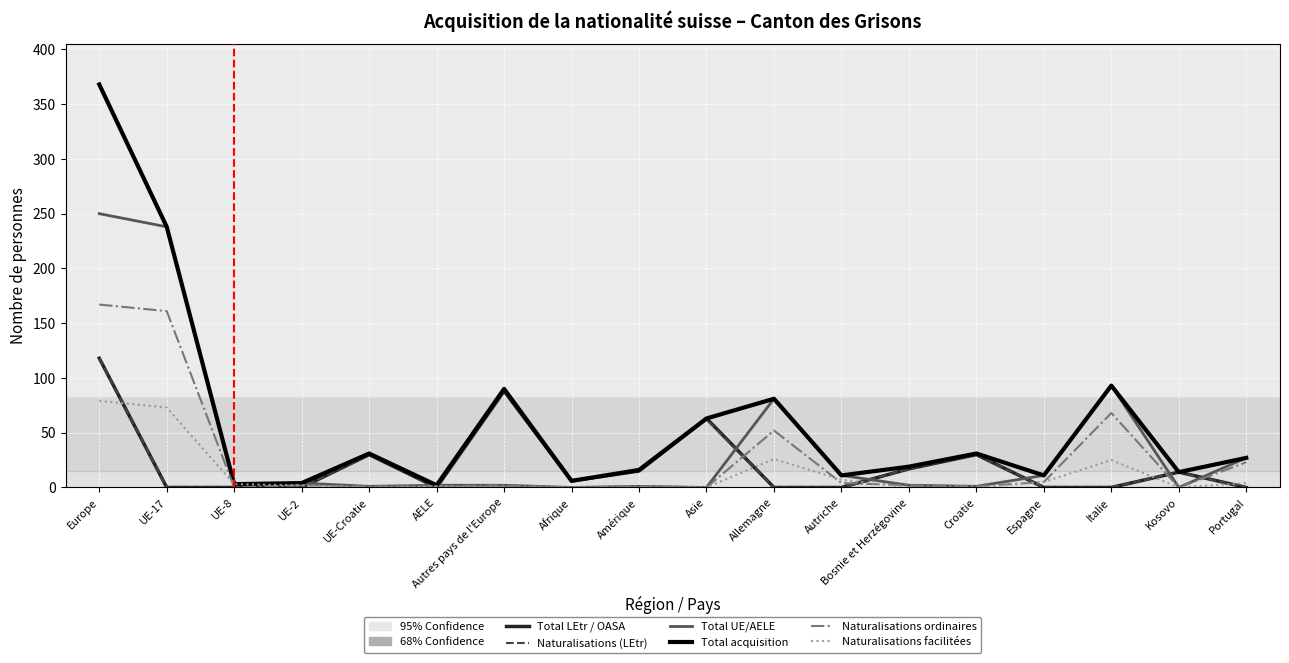

At which category is the sum across all series the highest?

Europe